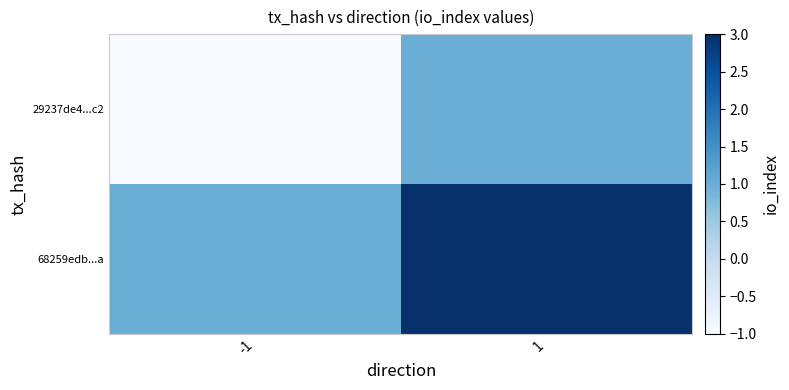

At -1, list the series in order from largest to smallest.

68259edb...a, 29237de4...c2